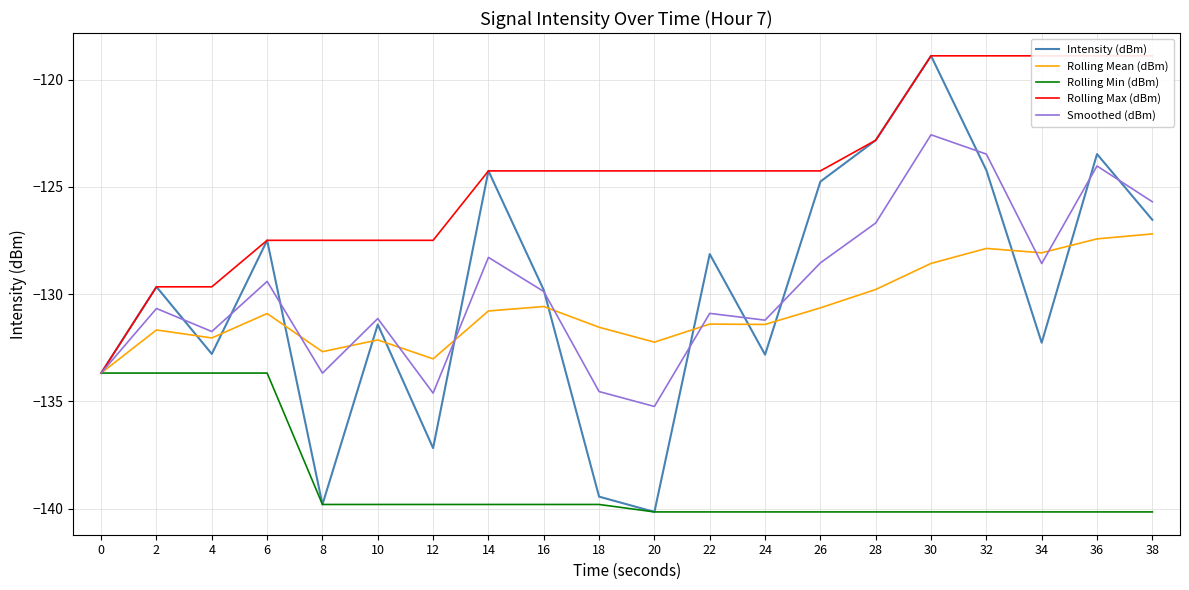

Which has a higher value, 32 or 24?

32